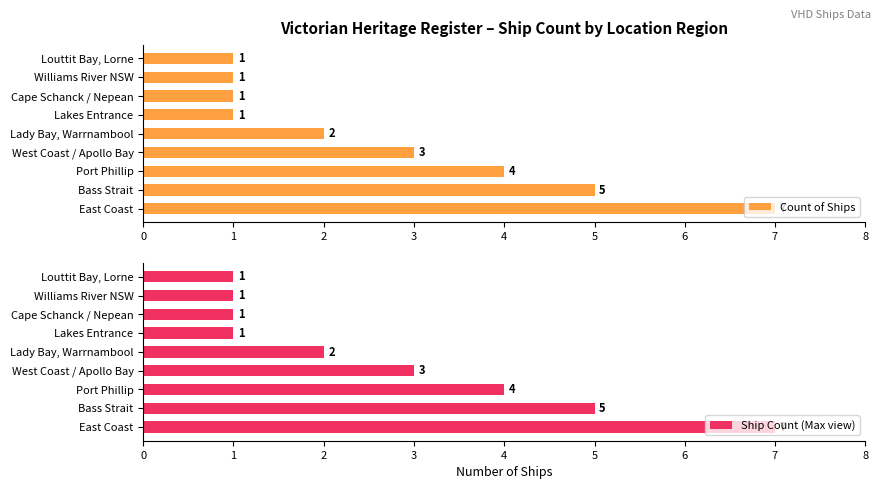

What is the value of the Ship Count (Max view) bar at the 8th from the left?

1